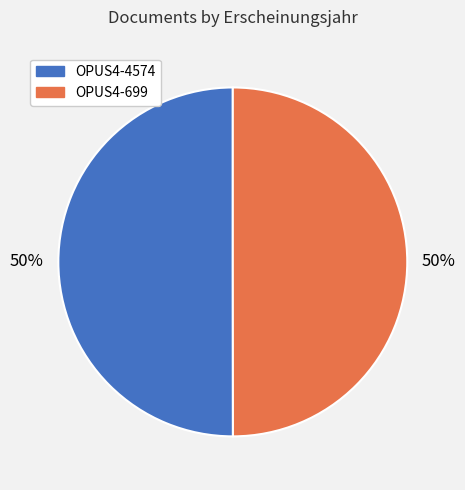

To the nearest percent, what is the combined percentage of OPUS4-699 and OPUS4-4574?

100%